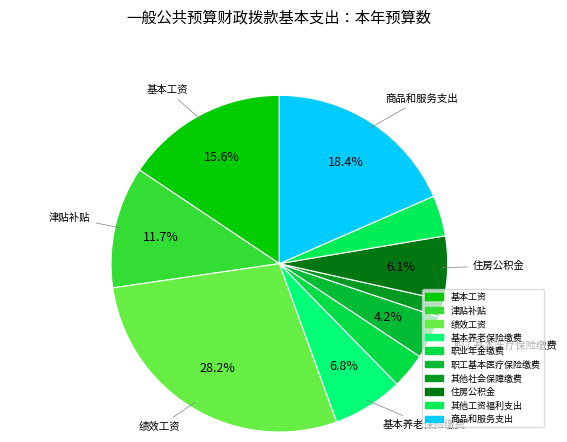

How many segments does this pie chart have?

10